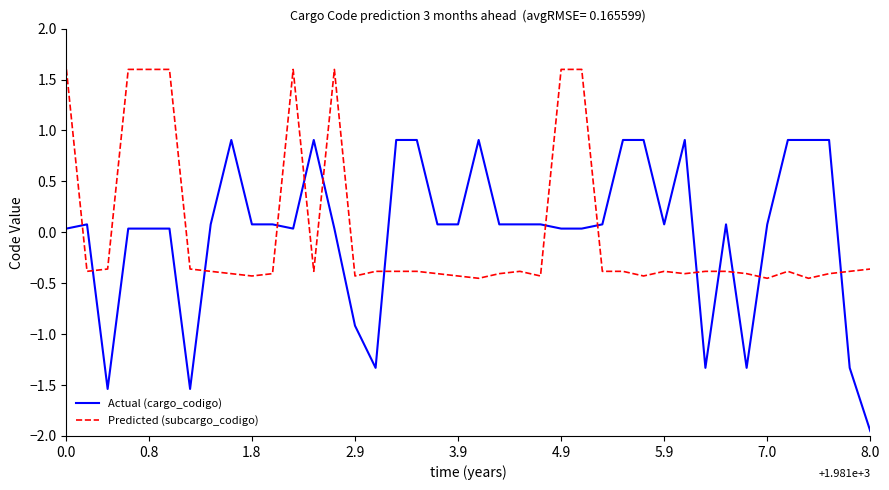

What is the highest value of the Predicted (subcargo_codigo) series?

1.6